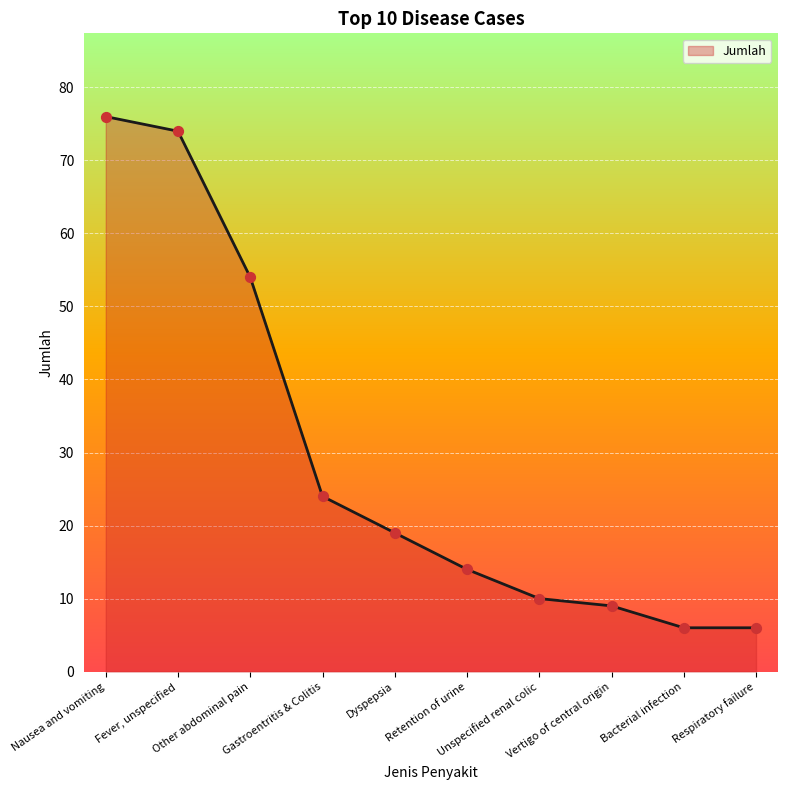

Approximately how many times larger is the value at Fever, unspecified compared to Retention of urine?

5.3